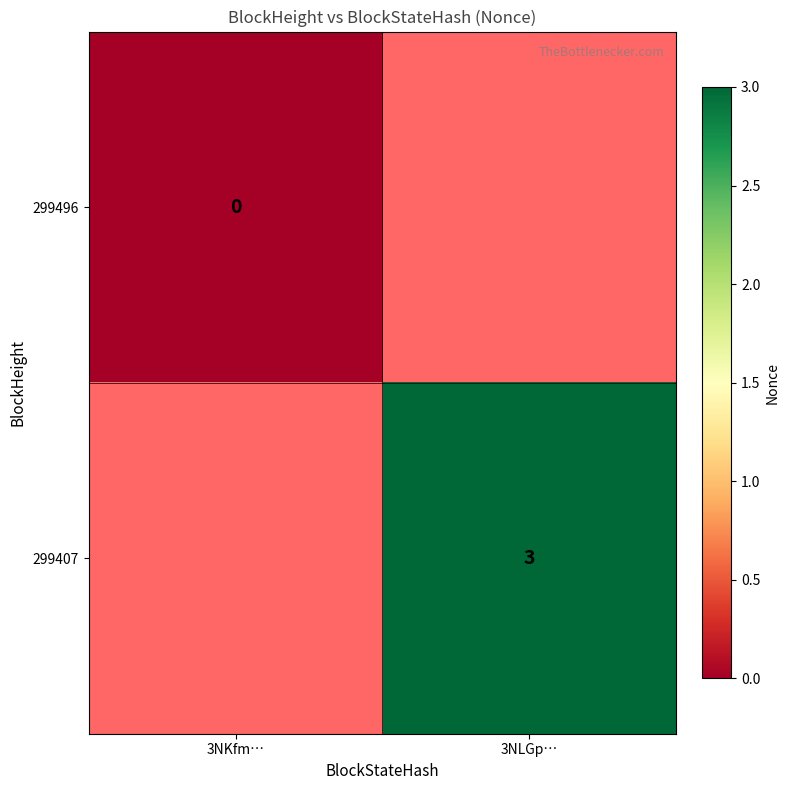

True or false: 299407 has a value of 3 at 3NLGp….

True